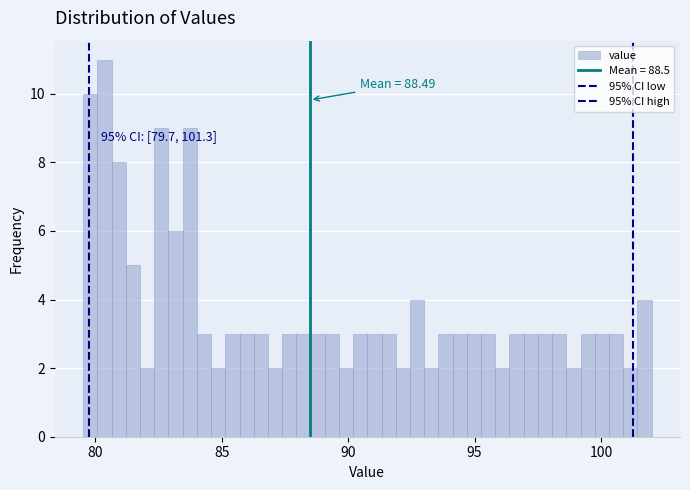

Read against the x-axis, roughly where is the centre of the tallest bar?

80.5